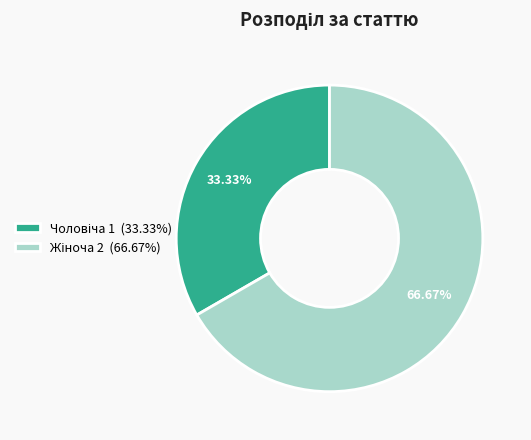

How many slices are in this pie chart?

2